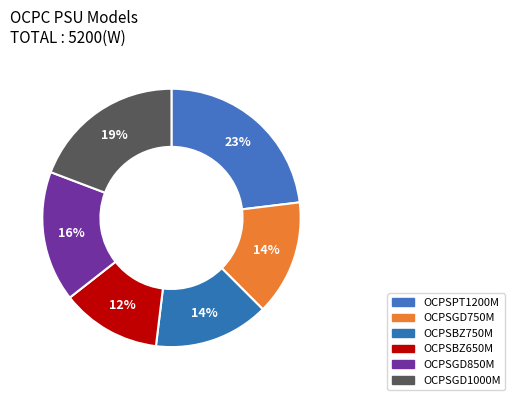

To the nearest percent, what percentage of the pie is OCPSPT1200M?

23%